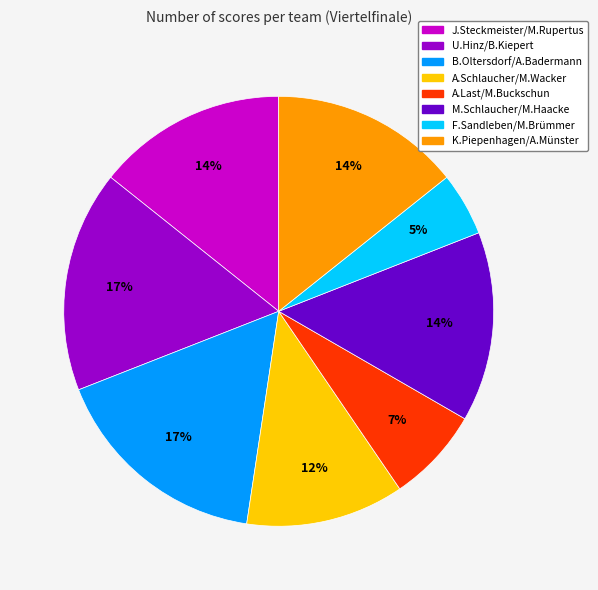

What is the ratio of the value at J.Steckmeister/M.Rupertus to the value at A.Schlaucher/M.Wacker?

1.2